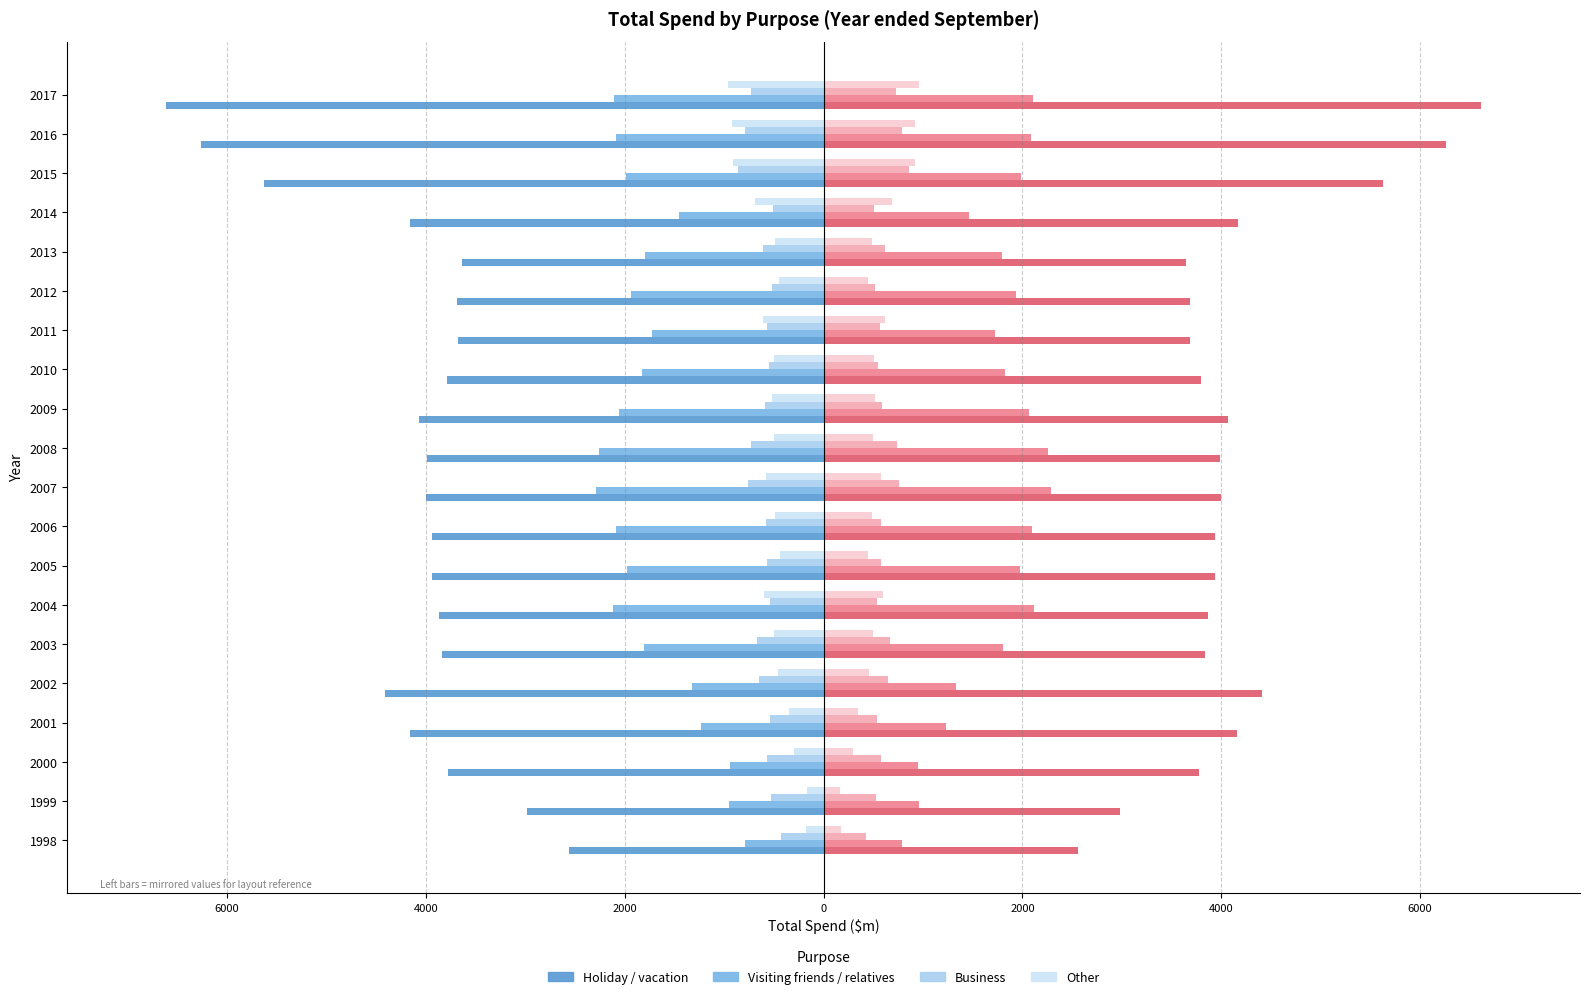

What is the sum of all Visiting friends / relatives values?

-34774.2